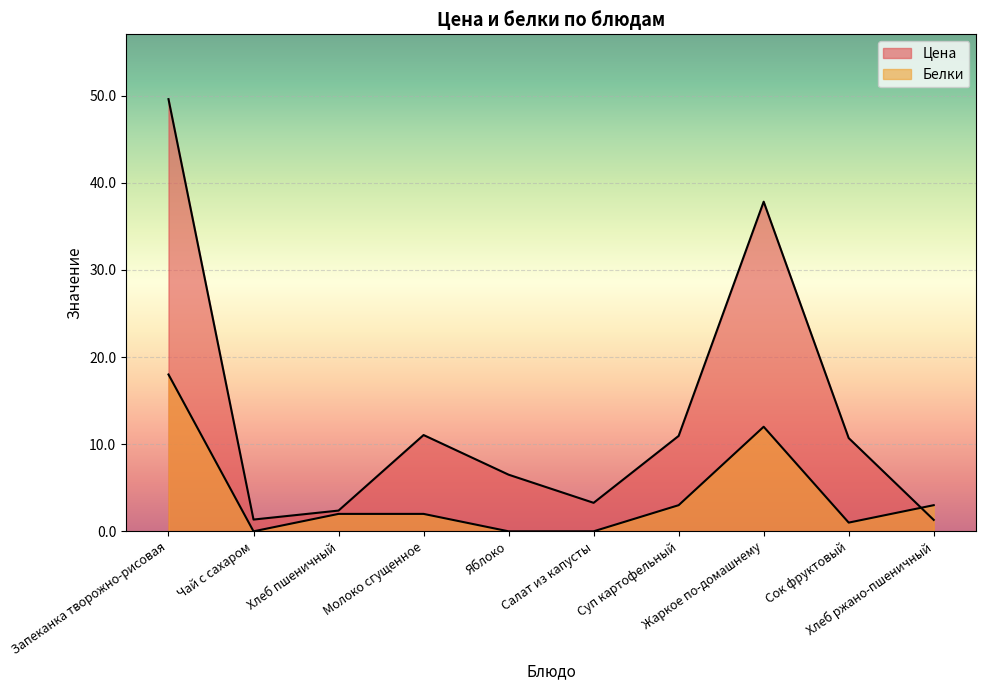

What position from the left is Жаркое по-домашнему?

8